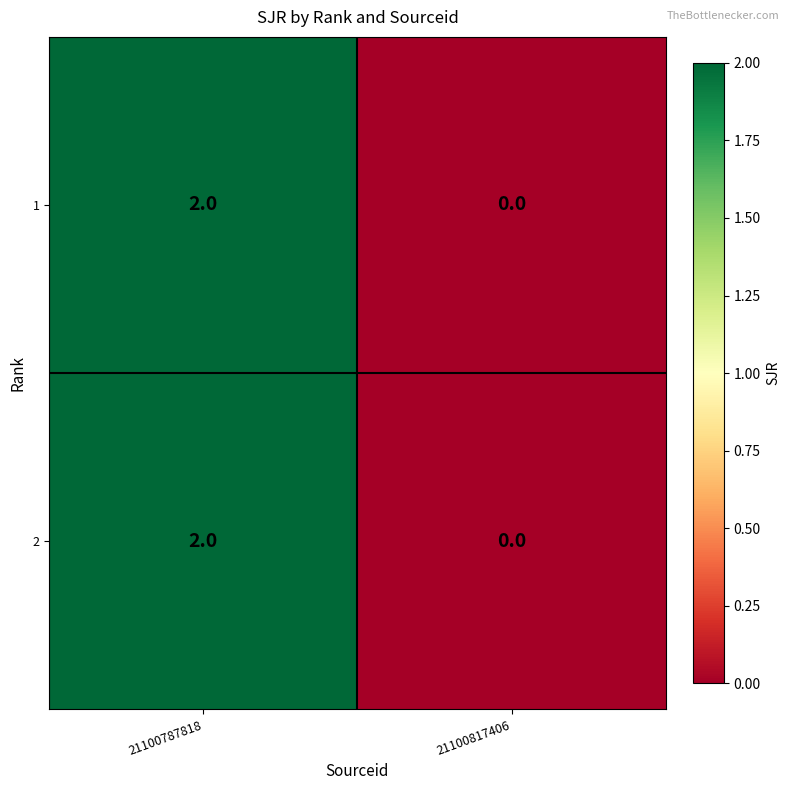

At which category does the chart reach its peak across all series?

21100787818